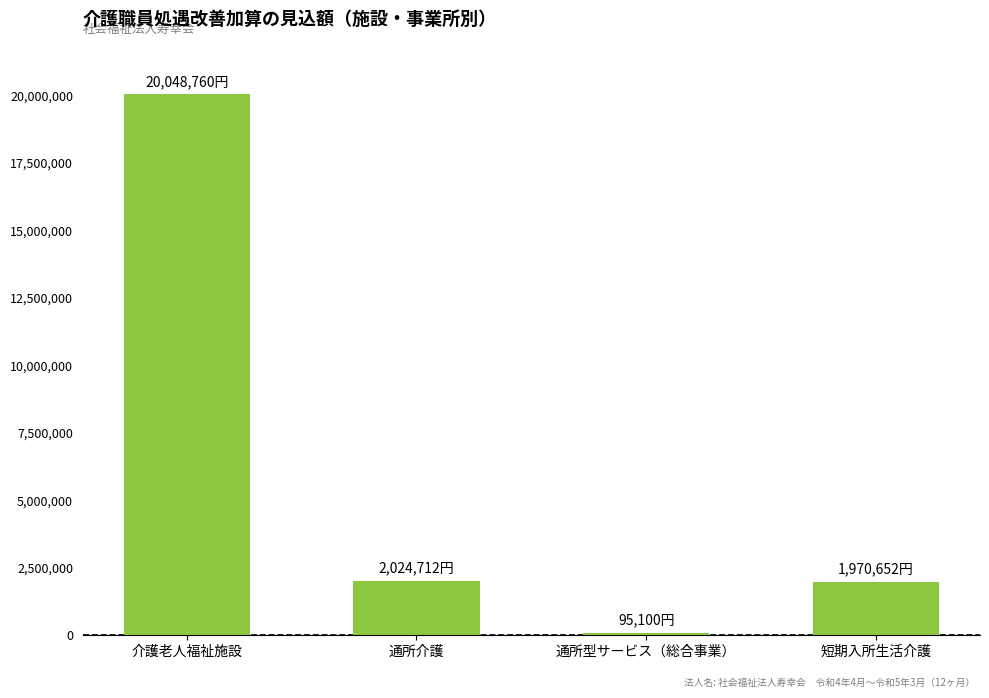

At which category does the chart reach its peak across all series?

介護老人福祉施設